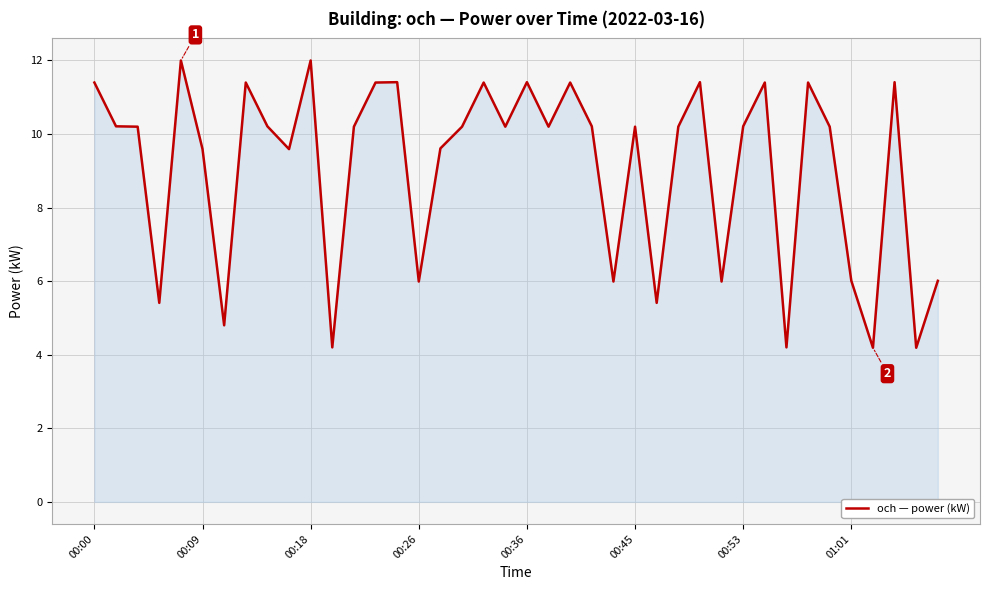

What is the difference between the maximum and minimum values?

7.8